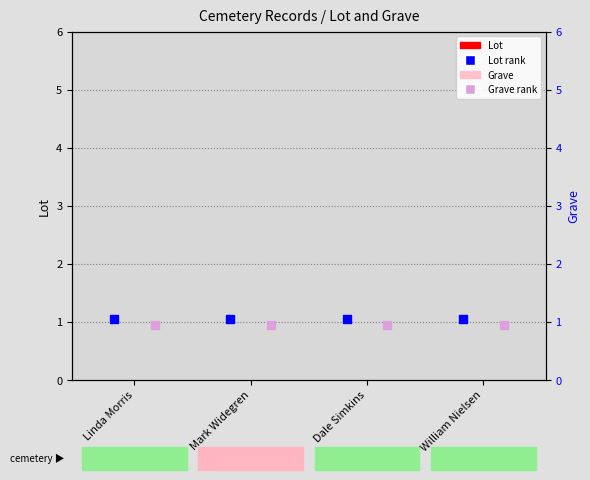

Is the value of Grave rank at Linda Morris greater than the value of Grave at Dale Simkins?

Yes